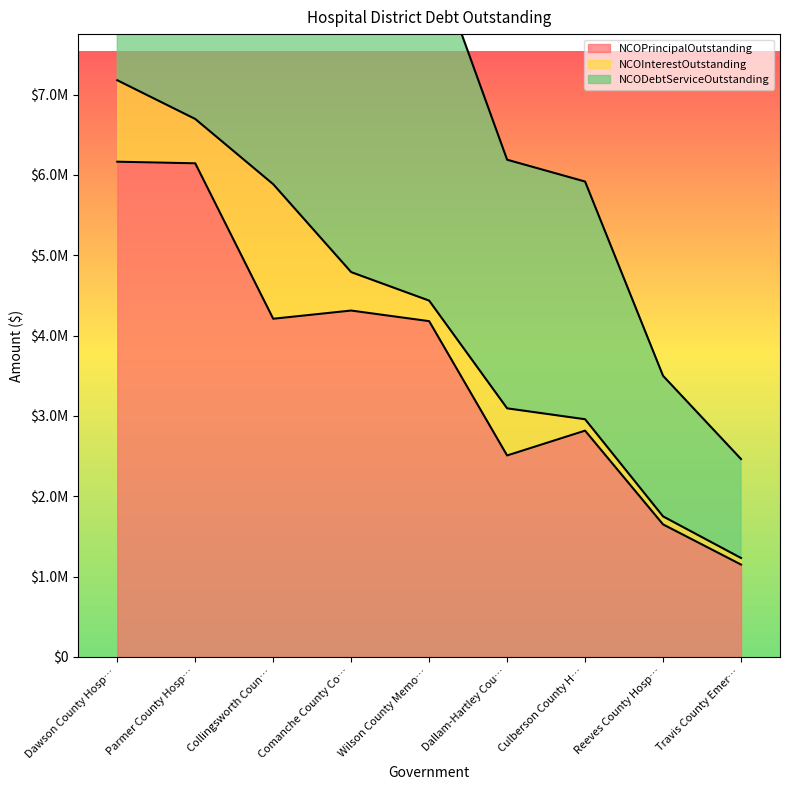

What position from the right is Wilson County Memo…?

5